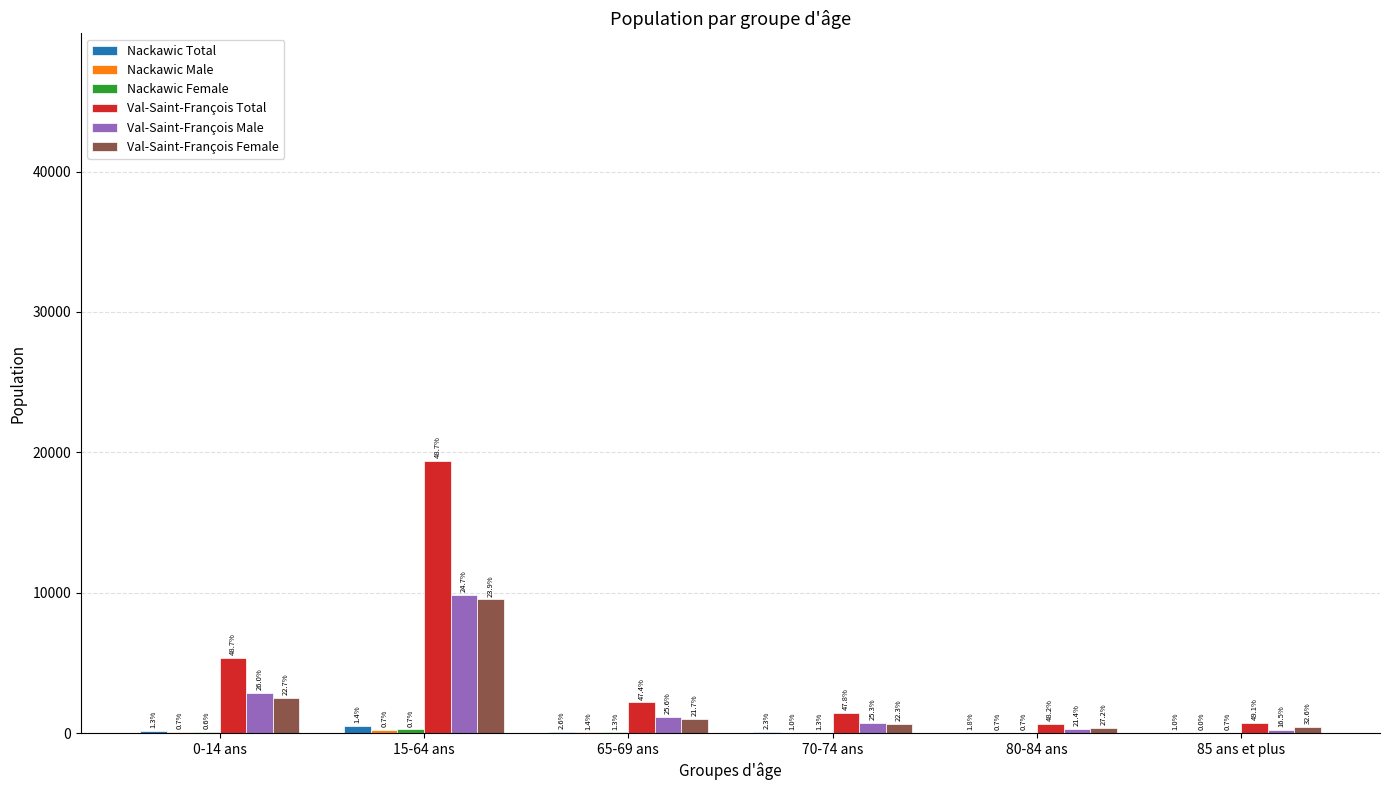

Rank the categories by Nackawic Female value from lowest to highest.

80-84 ans, 85 ans et plus, 70-74 ans, 65-69 ans, 0-14 ans, 15-64 ans